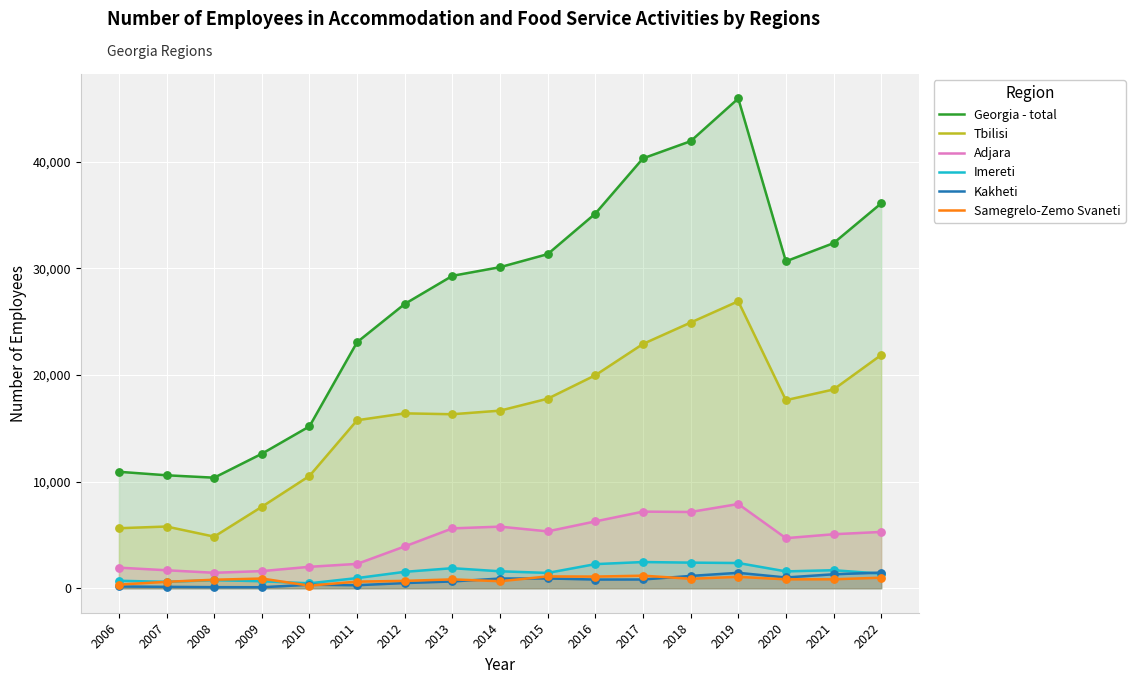

Which series contains the highest Y value?

Georgia - total